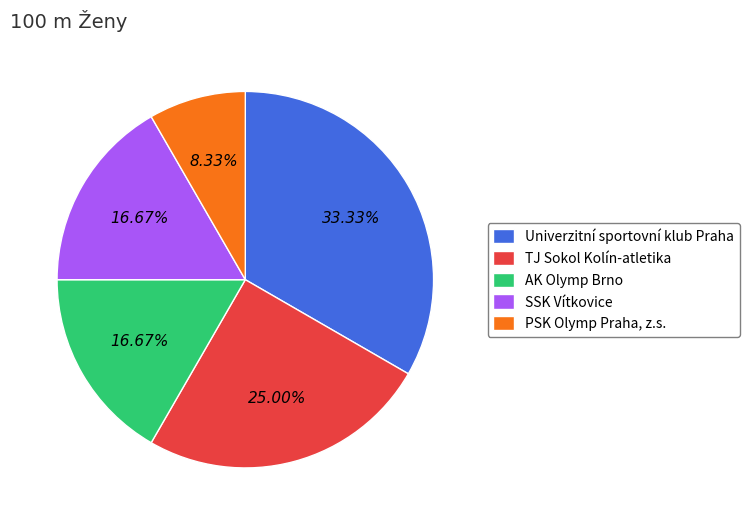

Which slice is the smallest?

PSK Olymp Praha, z.s.